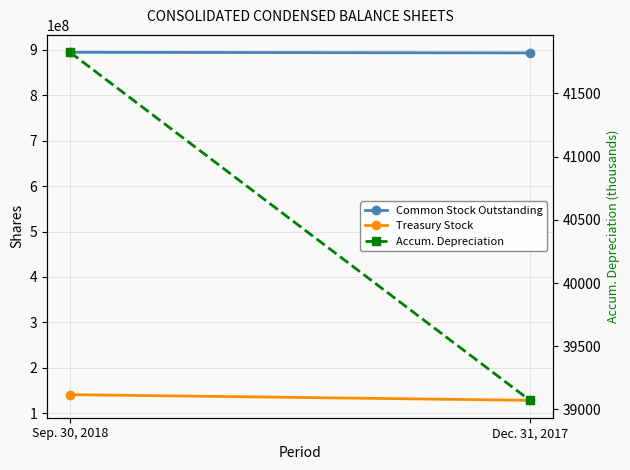

Which series has the widest spread of values?

Treasury Stock